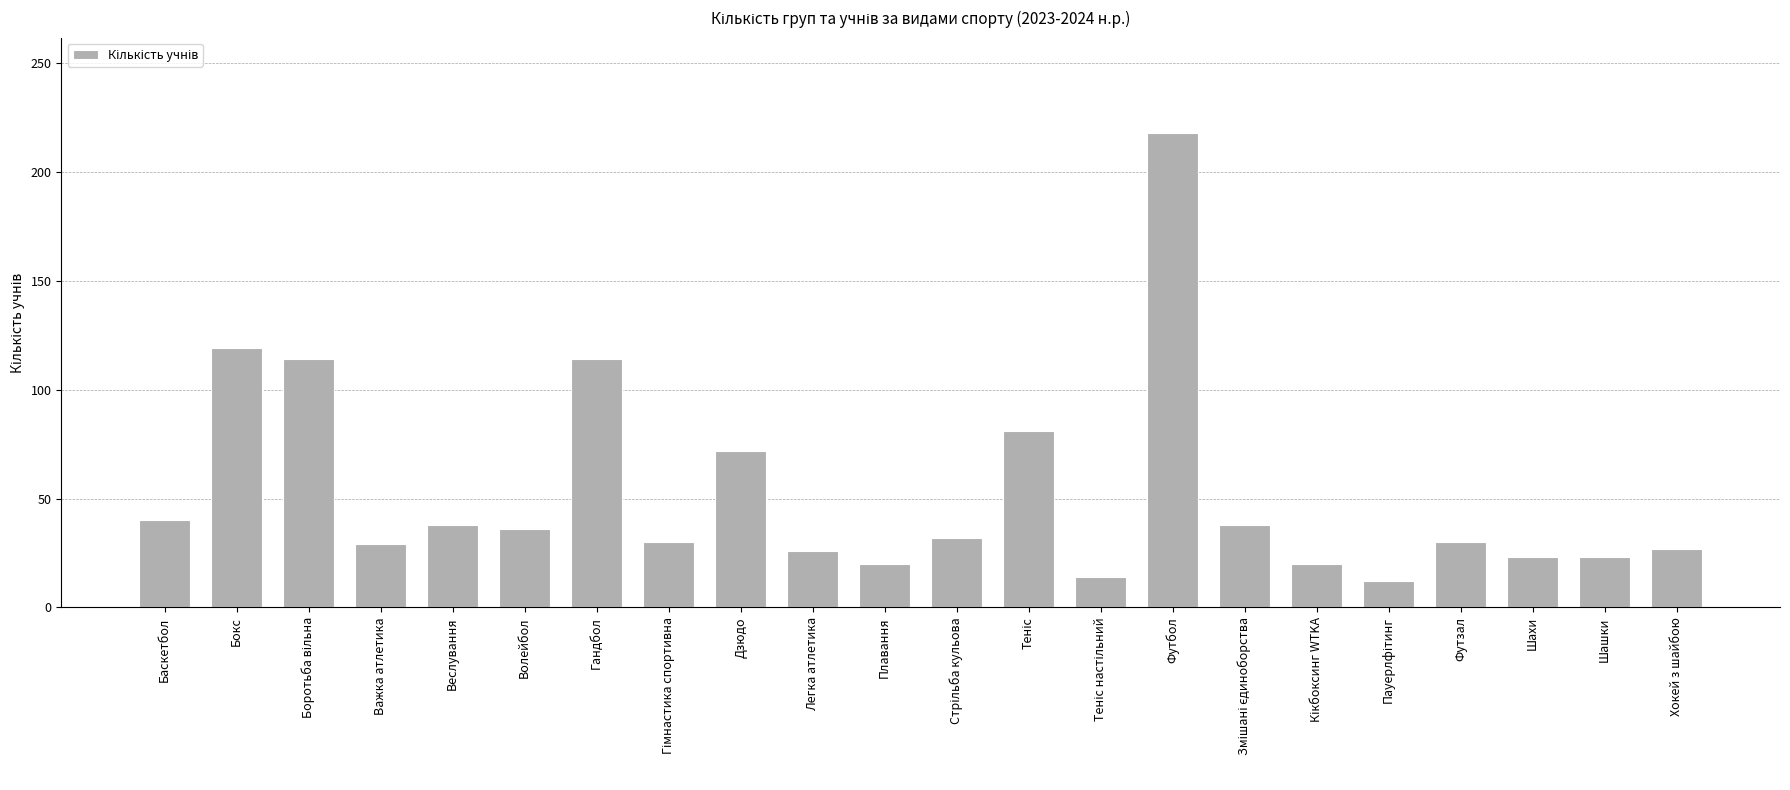

How many series are shown in this chart?

1